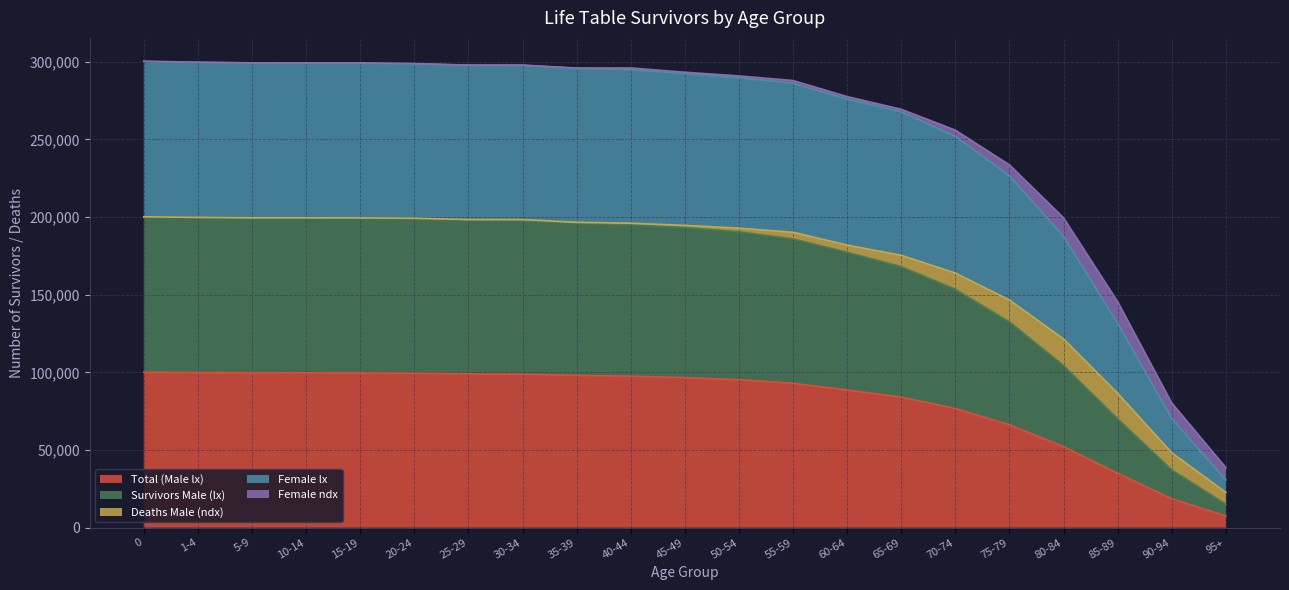

True or false: Survivors Male (lx) and Female lx cross at least once.

False